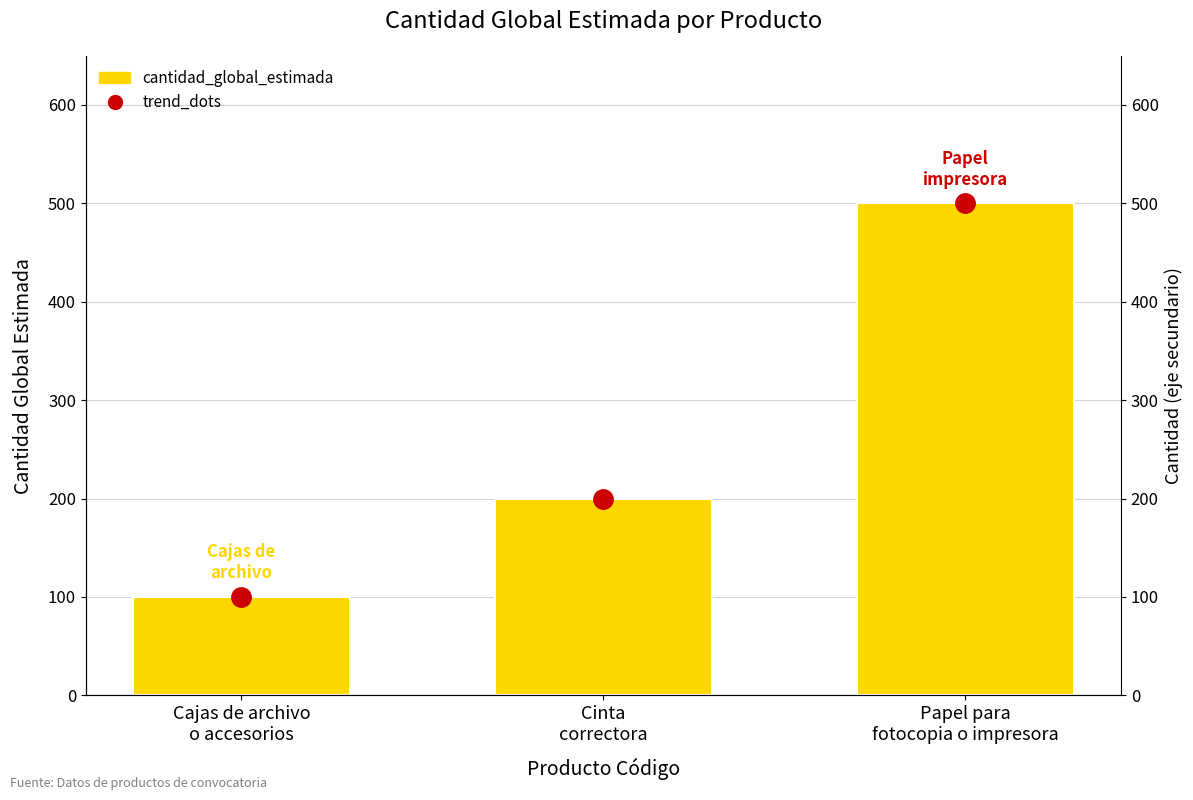

How many data points in trend_dots are less than 200?

1